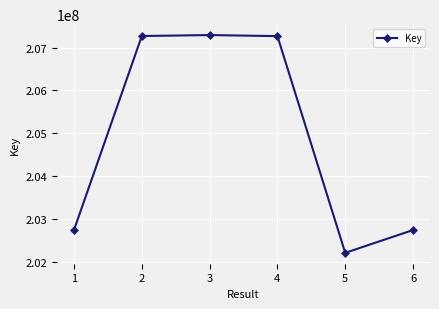

The value at 3 is 207290192. True or false?

True